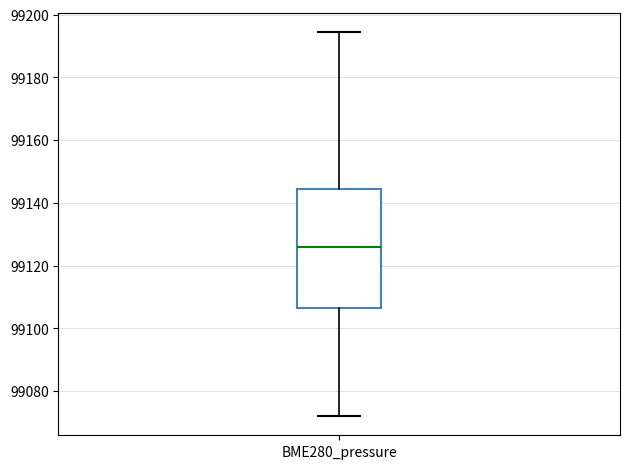

Where does the median line of the box for BME280_pressure sit on the y-axis? The values are not printed on the chart, so give them approximately, as read against the axis.

99126